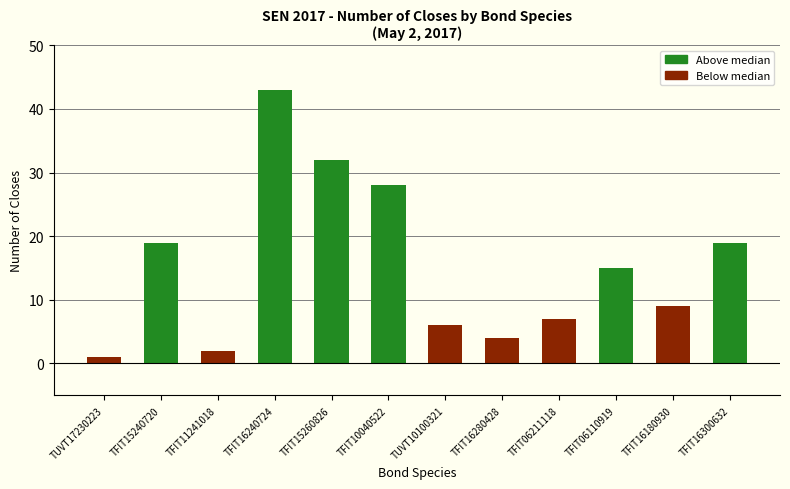

Reading left to right, transcribe all the data shown in this chart.

1	19	2	43	32	28	6	4	7	15	9	19